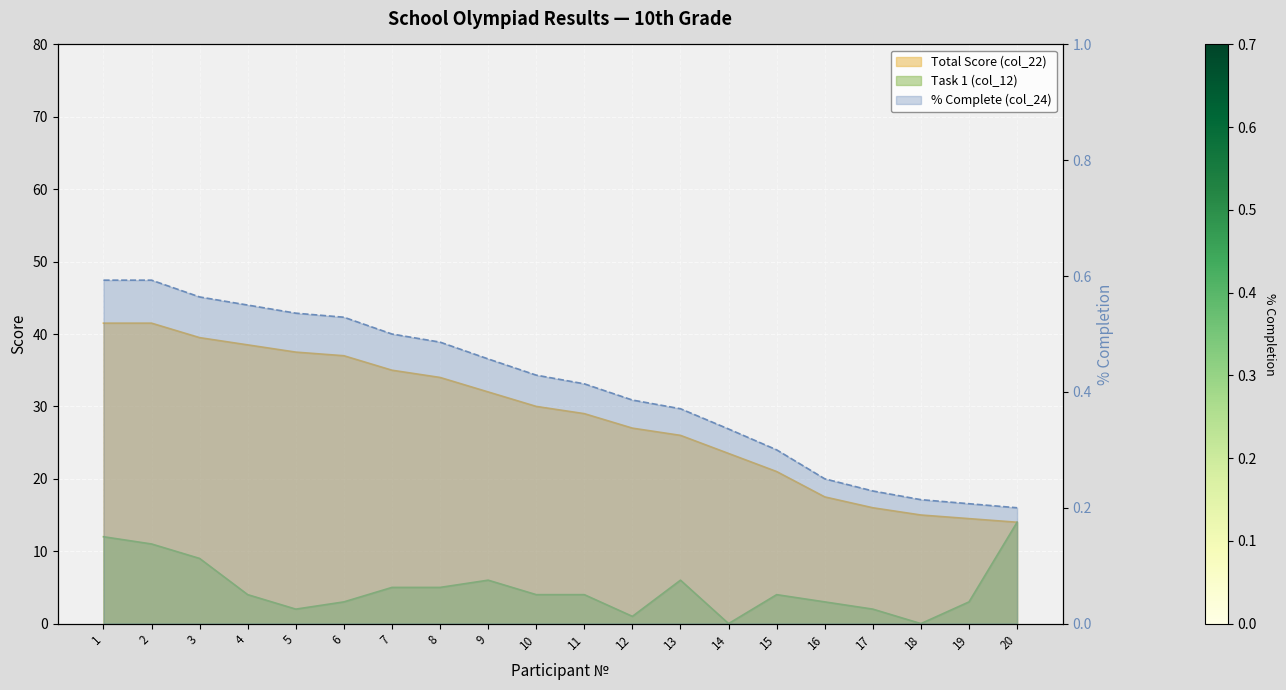

The value of Total Score (col_22) at 16 is 31.0. True or false?

False